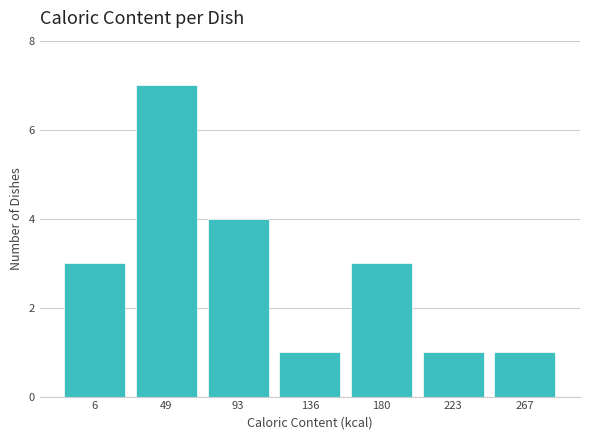

Reading right to left, what are all the values shown in this chart?

267=1	223=1	180=3	136=1	93=4	49=7	6=3